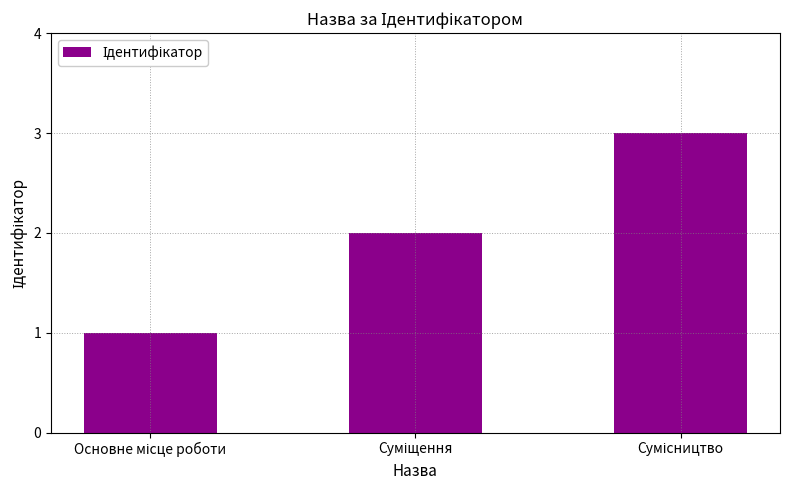

What is the maximum value shown in the chart?

3